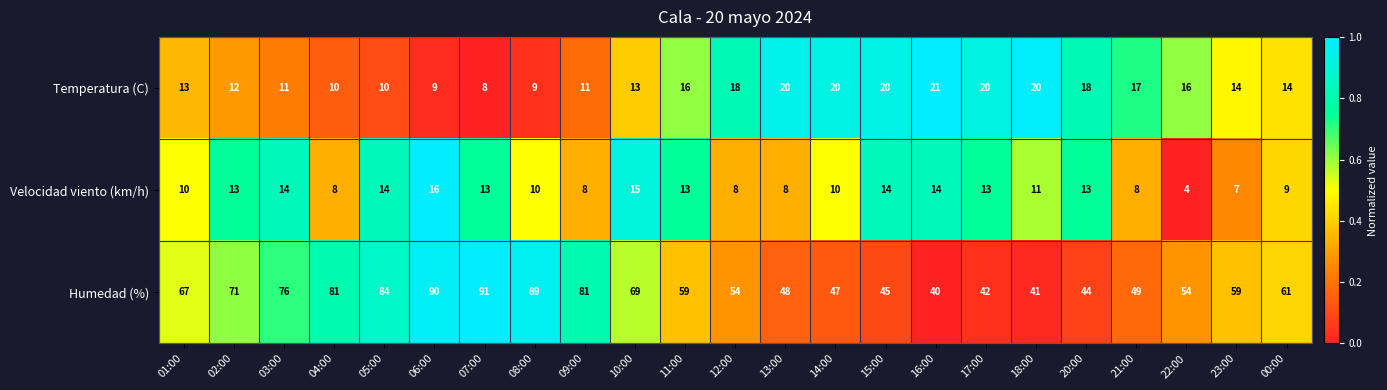

Between 02:00 and 00:00, which series saw the biggest shift?

Humedad (%)